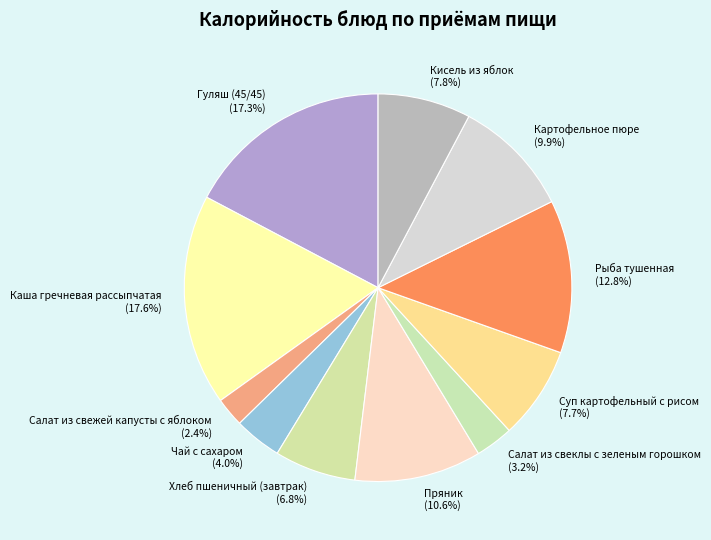

What percentage is NOT represented by Картофельное пюре?

90.1%